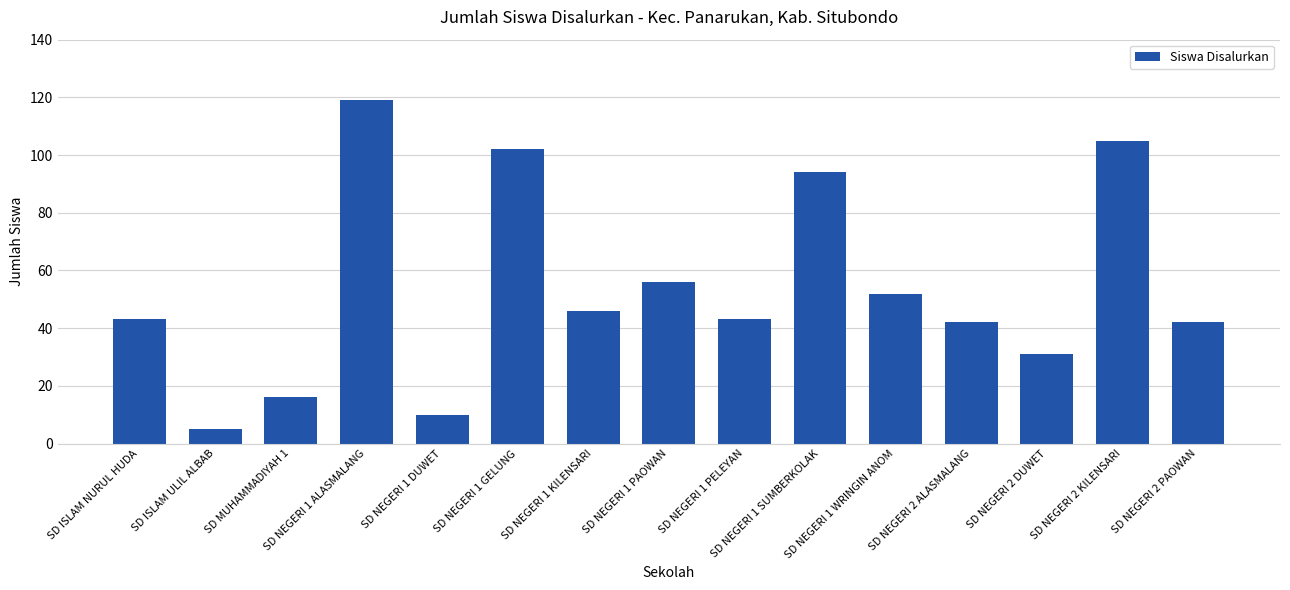

What is the change in value from SD NEGERI 2 ALASMALANG to SD NEGERI 2 DUWET?

-11